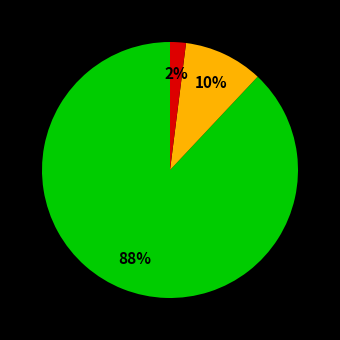

To the nearest percent, what is the average slice percentage?

33%